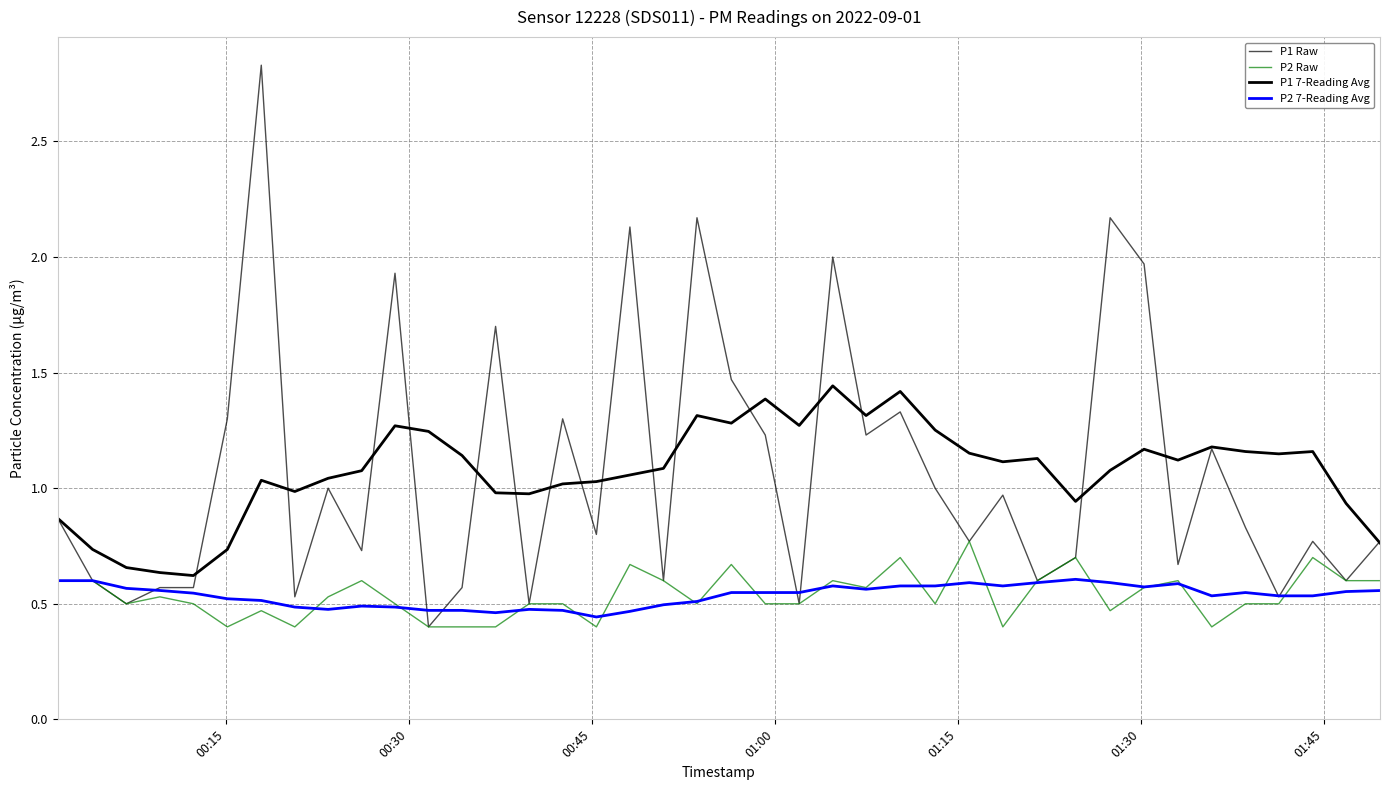

Does the chart have visible grid lines?

Yes